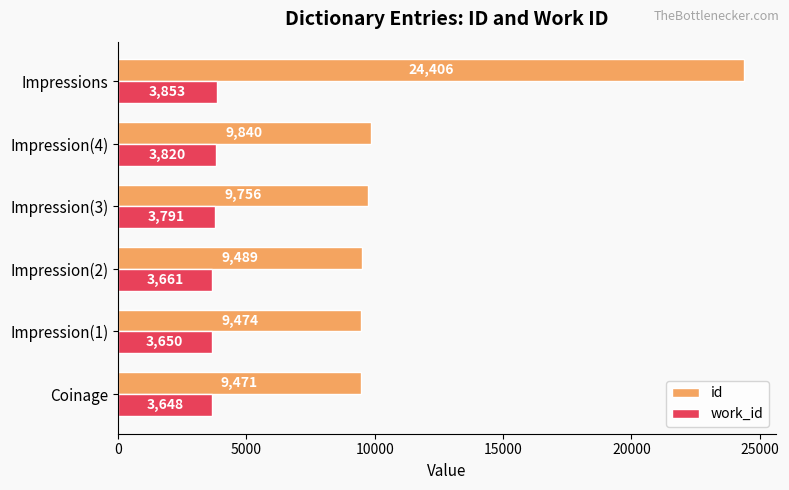

Read the work_id value at Coinage, to the nearest 50.

3650